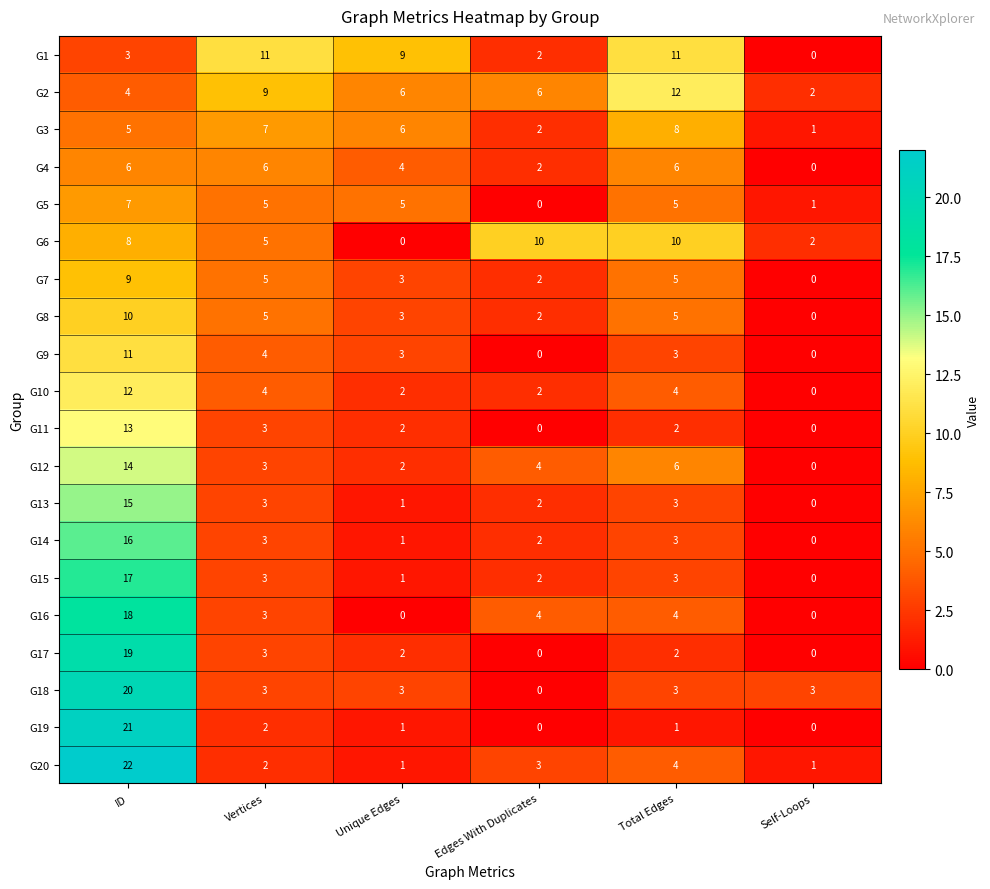

What is the difference between the highest and lowest values at Unique Edges?

9